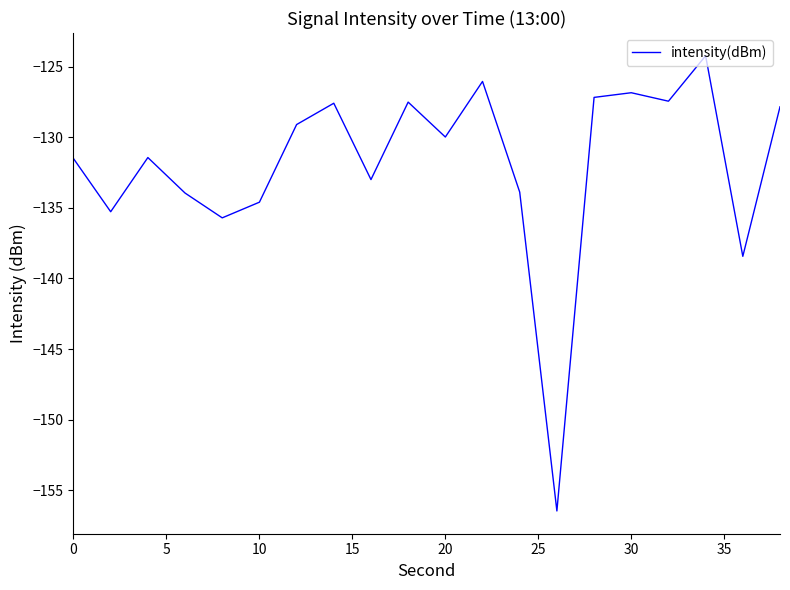

What is the minimum value shown in the chart?

-156.5